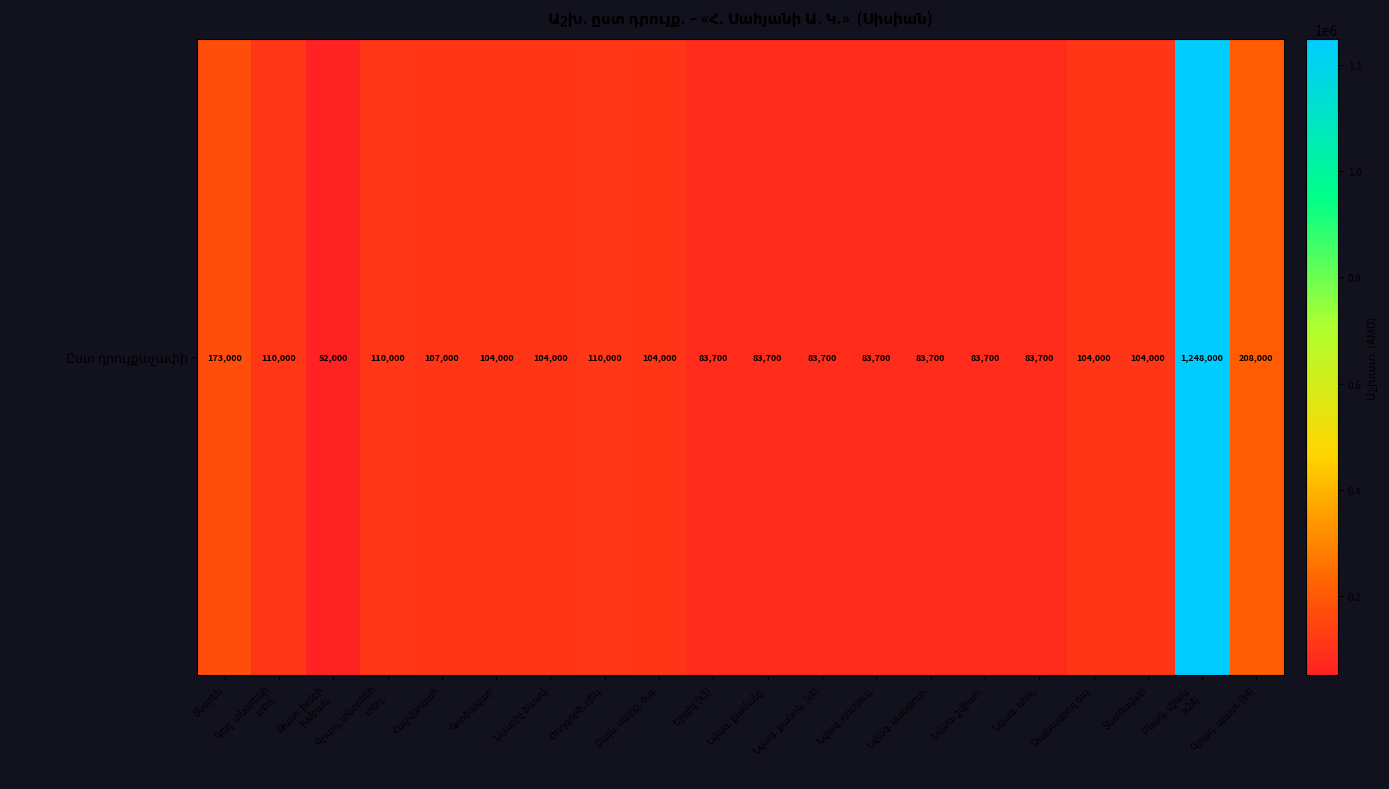

Rank the categories by value from highest to lowest.

Բնակ. մշակ.
(x24), Գրադ. պատ. (x4), Տնօրեն, Գեղ. տնօրենի
տեղ., Գրադ. տնօրենի
տեղ., Ժողգործ. ղեկ., Հաշվապահ, Գործավար, Նկարիչ ձևավ., Ձայն. սարք. օպ., Ձայնագրող օպ., Տնտեսվար, Երգիչ (x3), Նվագ. քամանչ., Նվագ. քանոն. (x4), Նվագ. դուդուկ., Նվագ. սանթուր., Նվագ. շվիահ., Նվագ. դհոլ., Թատ. խմբի
խմբակ.